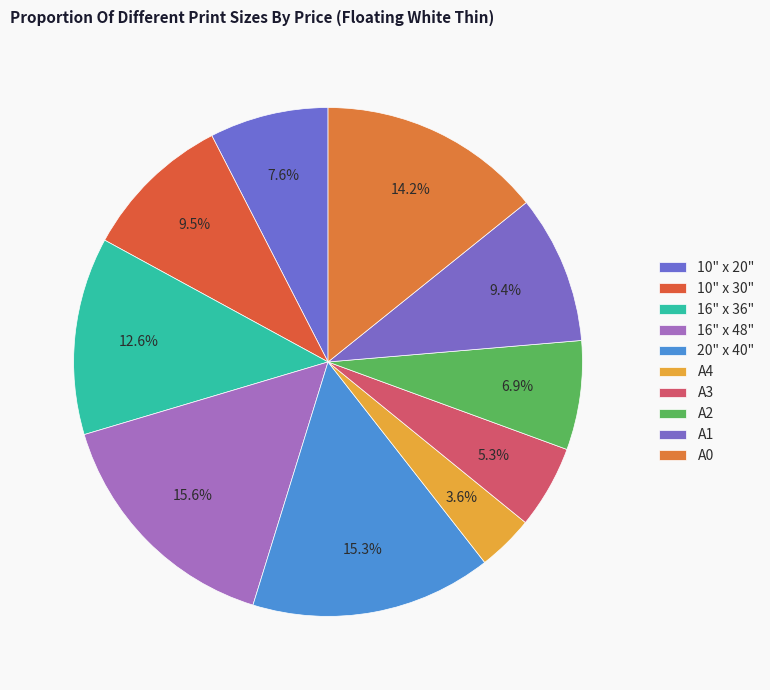

How many slices are in this pie chart?

10